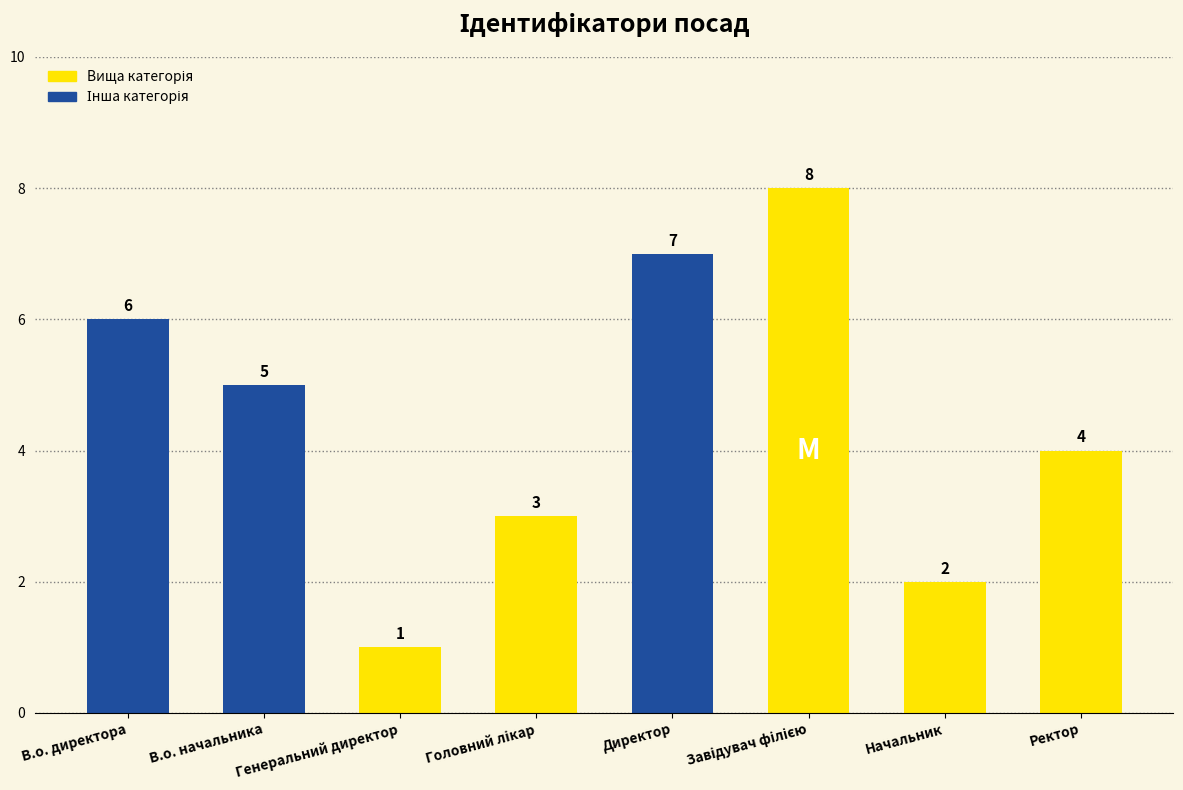

At which category does the chart reach its minimum across all series?

Генеральний директор